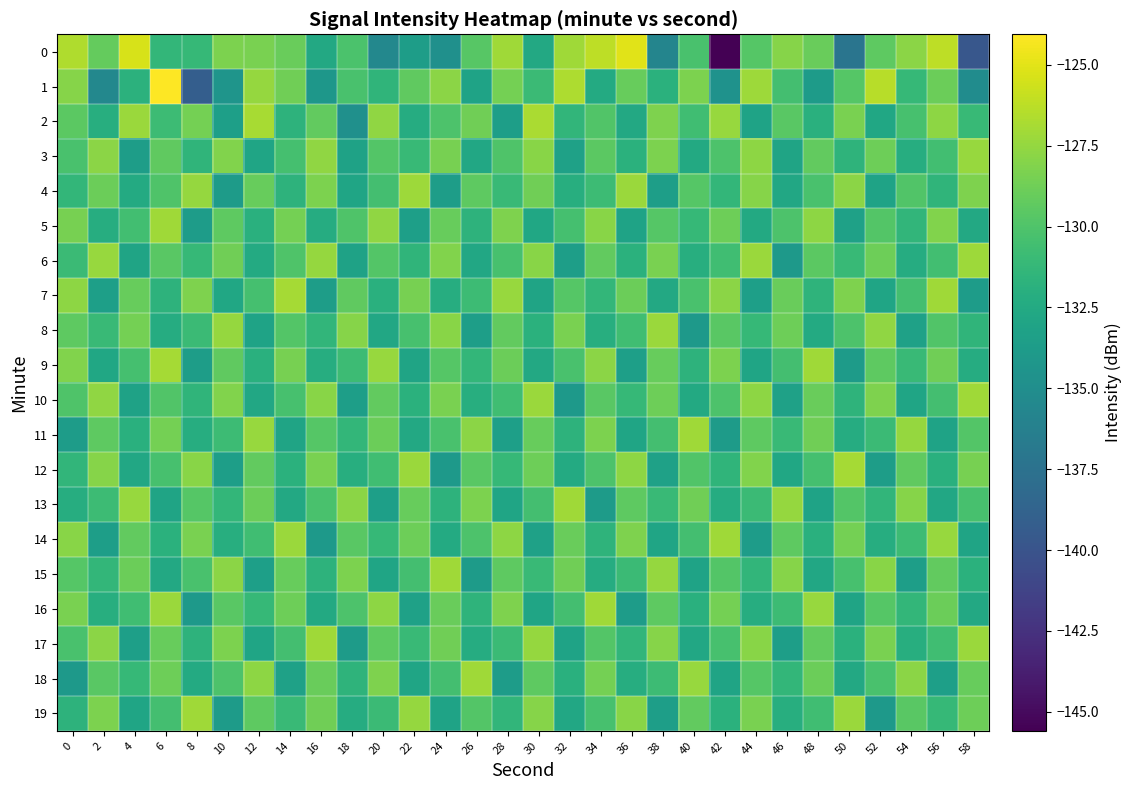

Reading left to right, transcribe all the data shown in this chart.

0: 0=-126.7	2=-129.1	4=-125.4	6=-131.3	8=-131.2	10=-128.3	12=-128.4	14=-129.0	16=-132.6	18=-130.2	20=-135.5	22=-133.6	24=-134.8	26=-129.6	28=-127.1	30=-132.6	32=-127.1	34=-126.2	36=-125.0	38=-135.8	40=-130.2	42=-145.6	44=-129.7	46=-128.0	48=-129.0	50=-137.2	52=-129.4	54=-127.8	56=-126.2	58=-139.7
1: 0=-128.0	2=-135.6	4=-131.7	6=-124.1	8=-139.2	10=-134.3	12=-127.5	14=-128.7	16=-134.2	18=-130.2	20=-131.5	22=-129.3	24=-127.8	26=-133.1	28=-128.6	30=-130.9	32=-126.7	34=-132.4	36=-129.1	38=-131.8	40=-128.3	42=-134.6	44=-127.2	46=-130.5	48=-133.8	50=-129.7	52=-126.4	54=-131.2	56=-128.9	58=-135.1
2: 0=-129.5	2=-132.1	4=-127.3	6=-130.8	8=-128.6	10=-133.4	12=-126.9	14=-131.7	16=-129.2	18=-134.8	20=-127.6	22=-132.3	24=-130.1	26=-128.7	28=-133.5	30=-126.8	32=-131.4	34=-129.9	36=-132.6	38=-128.2	40=-130.7	42=-127.4	44=-133.1	46=-129.6	48=-131.9	50=-128.4	52=-132.8	54=-130.3	56=-127.7	58=-131.1
3: 0=-130.2	2=-127.8	4=-133.6	6=-129.3	8=-131.5	10=-128.1	12=-132.9	14=-130.4	16=-127.6	18=-133.2	20=-129.8	22=-131.1	24=-128.5	26=-132.7	28=-130.0	30=-127.9	32=-133.3	34=-129.5	36=-131.8	38=-128.3	40=-132.5	42=-130.1	44=-127.7	46=-133.0	48=-129.2	50=-131.6	52=-128.8	54=-132.2	56=-130.6	58=-127.4
4: 0=-131.3	2=-128.9	4=-132.4	6=-130.0	8=-127.5	10=-133.8	12=-129.1	14=-131.7	16=-128.3	18=-132.9	20=-130.5	22=-127.2	24=-133.6	26=-129.4	28=-131.0	30=-128.7	32=-132.1	34=-130.8	36=-127.3	38=-133.5	40=-129.7	42=-131.3	44=-128.0	46=-132.7	48=-130.2	50=-127.8	52=-133.1	54=-129.9	56=-131.5	58=-128.2
5: 0=-128.5	2=-132.2	4=-130.6	6=-127.1	8=-133.7	10=-129.4	12=-131.9	14=-128.6	16=-132.3	18=-130.0	20=-127.6	22=-133.4	24=-129.1	26=-131.7	28=-128.2	30=-132.8	32=-130.4	34=-127.9	36=-133.1	38=-129.7	40=-131.2	42=-128.8	44=-132.5	46=-130.1	48=-127.7	50=-133.3	52=-129.8	54=-131.4	56=-128.1	58=-132.6
6: 0=-130.9	2=-127.4	4=-133.0	6=-129.6	8=-131.2	10=-128.7	12=-132.4	14=-130.0	16=-127.5	18=-133.2	20=-129.8	22=-131.5	24=-128.1	26=-132.7	28=-130.3	30=-127.9	32=-133.5	34=-129.2	36=-131.8	38=-128.4	40=-132.1	42=-130.7	44=-127.3	46=-133.9	48=-129.5	50=-131.1	52=-128.8	54=-132.3	56=-130.6	58=-127.2
7: 0=-127.7	2=-133.4	4=-129.1	6=-131.7	8=-128.2	10=-132.8	12=-130.4	14=-127.0	16=-133.6	18=-129.3	20=-131.9	22=-128.5	24=-132.2	26=-130.8	28=-127.4	30=-133.0	32=-129.7	34=-131.3	36=-128.9	38=-132.6	40=-130.2	42=-127.8	44=-133.4	46=-129.0	48=-131.6	50=-128.2	52=-132.9	54=-130.5	56=-127.1	58=-133.7
8: 0=-129.4	2=-131.0	4=-128.6	6=-132.3	8=-130.9	10=-127.5	12=-133.1	14=-129.8	16=-131.4	18=-128.0	20=-132.7	22=-130.3	24=-127.9	26=-133.5	28=-129.2	30=-131.8	32=-128.4	34=-132.1	36=-130.7	38=-127.3	40=-133.9	42=-129.6	44=-131.2	46=-128.8	48=-132.4	50=-130.1	52=-127.6	54=-133.3	56=-129.9	58=-131.5
9: 0=-128.1	2=-132.8	4=-130.4	6=-127.0	8=-133.6	10=-129.3	12=-131.9	14=-128.5	16=-132.2	18=-130.8	20=-127.4	22=-133.0	24=-129.7	26=-131.3	28=-128.9	30=-132.6	32=-130.2	34=-127.8	36=-133.4	38=-129.1	40=-131.7	42=-128.3	44=-132.9	46=-130.5	48=-127.1	50=-133.8	52=-129.4	54=-131.0	56=-128.7	58=-132.3
10: 0=-130.0	2=-127.6	4=-133.2	6=-129.9	8=-131.5	10=-128.1	12=-132.7	14=-130.3	16=-127.9	18=-133.5	20=-129.2	22=-131.8	24=-128.4	26=-132.1	28=-130.7	30=-127.3	32=-133.9	34=-129.6	36=-131.2	38=-128.8	40=-132.5	42=-130.1	44=-127.7	46=-133.3	48=-129.0	50=-131.6	52=-128.2	54=-132.9	56=-130.5	58=-127.1
11: 0=-133.7	2=-129.4	4=-131.9	6=-128.6	8=-132.2	10=-130.8	12=-127.4	14=-133.0	16=-129.7	18=-131.3	20=-128.9	22=-132.6	24=-130.2	26=-127.8	28=-133.4	30=-129.1	32=-131.7	34=-128.3	36=-132.9	38=-130.5	40=-127.1	42=-133.8	44=-129.4	46=-131.0	48=-128.7	50=-132.3	52=-130.9	54=-127.5	56=-133.1	58=-129.8
12: 0=-131.4	2=-128.0	4=-132.7	6=-130.3	8=-127.9	10=-133.5	12=-129.2	14=-131.8	16=-128.4	18=-132.1	20=-130.7	22=-127.3	24=-133.9	26=-129.6	28=-131.2	30=-128.8	32=-132.4	34=-130.1	36=-127.7	38=-133.3	40=-129.9	42=-131.5	44=-128.1	46=-132.8	48=-130.4	50=-127.0	52=-133.6	54=-129.3	56=-131.9	58=-128.5
13: 0=-132.2	2=-130.8	4=-127.4	6=-133.0	8=-129.7	10=-131.3	12=-128.9	14=-132.6	16=-130.2	18=-127.8	20=-133.4	22=-129.1	24=-131.7	26=-128.3	28=-132.9	30=-130.5	32=-127.1	34=-133.8	36=-129.4	38=-131.0	40=-128.7	42=-132.3	44=-130.9	46=-127.5	48=-133.1	50=-129.8	52=-131.4	54=-128.0	56=-132.7	58=-130.3
14: 0=-127.9	2=-133.5	4=-129.2	6=-131.8	8=-128.4	10=-132.1	12=-130.7	14=-127.3	16=-133.9	18=-129.6	20=-131.2	22=-128.8	24=-132.4	26=-130.1	28=-127.7	30=-133.3	32=-129.0	34=-131.6	36=-128.2	38=-132.9	40=-130.5	42=-127.1	44=-133.7	46=-129.4	48=-131.9	50=-128.6	52=-132.2	54=-130.8	56=-127.4	58=-133.0
15: 0=-129.7	2=-131.3	4=-128.9	6=-132.6	8=-130.2	10=-127.8	12=-133.4	14=-129.1	16=-131.7	18=-128.3	20=-132.9	22=-130.5	24=-127.1	26=-133.8	28=-129.4	30=-131.0	32=-128.7	34=-132.3	36=-130.9	38=-127.5	40=-133.1	42=-129.8	44=-131.4	46=-128.0	48=-132.7	50=-130.3	52=-127.9	54=-133.5	56=-129.2	58=-131.8
16: 0=-128.4	2=-132.1	4=-130.7	6=-127.3	8=-133.9	10=-129.6	12=-131.2	14=-128.8	16=-132.5	18=-130.1	20=-127.7	22=-133.3	24=-129.0	26=-131.6	28=-128.2	30=-132.9	32=-130.5	34=-127.1	36=-133.7	38=-129.4	40=-131.9	42=-128.6	44=-132.2	46=-130.8	48=-127.4	50=-133.0	52=-129.7	54=-131.3	56=-128.9	58=-132.6
17: 0=-130.2	2=-127.8	4=-133.4	6=-129.1	8=-131.7	10=-128.3	12=-132.9	14=-130.5	16=-127.1	18=-133.8	20=-129.4	22=-131.0	24=-128.7	26=-132.3	28=-130.9	30=-127.5	32=-133.1	34=-129.8	36=-131.4	38=-128.0	40=-132.7	42=-130.3	44=-127.9	46=-133.5	48=-129.2	50=-131.8	52=-128.4	54=-132.1	56=-130.7	58=-127.3
18: 0=-133.9	2=-129.6	4=-131.2	6=-128.8	8=-132.4	10=-130.1	12=-127.7	14=-133.3	16=-129.0	18=-131.6	20=-128.2	22=-132.9	24=-130.5	26=-127.1	28=-133.7	30=-129.4	32=-131.9	34=-128.6	36=-132.2	38=-130.8	40=-127.4	42=-133.0	44=-129.7	46=-131.3	48=-128.9	50=-132.6	52=-130.2	54=-127.8	56=-133.4	58=-129.1
19: 0=-131.7	2=-128.3	4=-132.9	6=-130.5	8=-127.1	10=-133.8	12=-129.4	14=-131.0	16=-128.7	18=-132.3	20=-130.9	22=-127.5	24=-133.1	26=-129.8	28=-131.4	30=-128.0	32=-132.7	34=-130.3	36=-127.9	38=-133.5	40=-129.2	42=-131.8	44=-128.4	46=-132.1	48=-130.7	50=-127.3	52=-133.9	54=-129.6	56=-131.2	58=-128.8